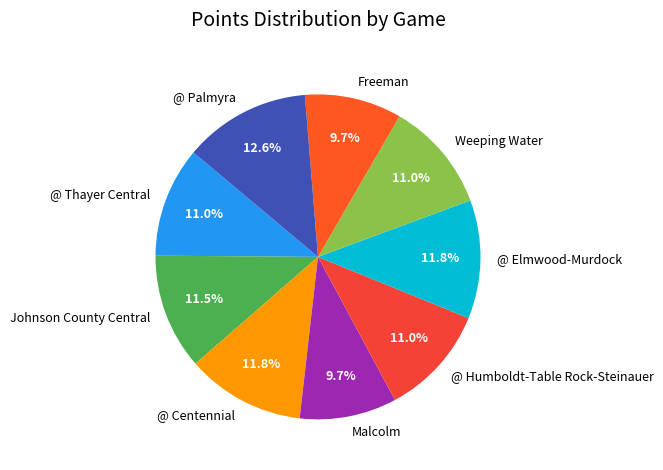

Is it true that Freeman is 1% of the pie?

False